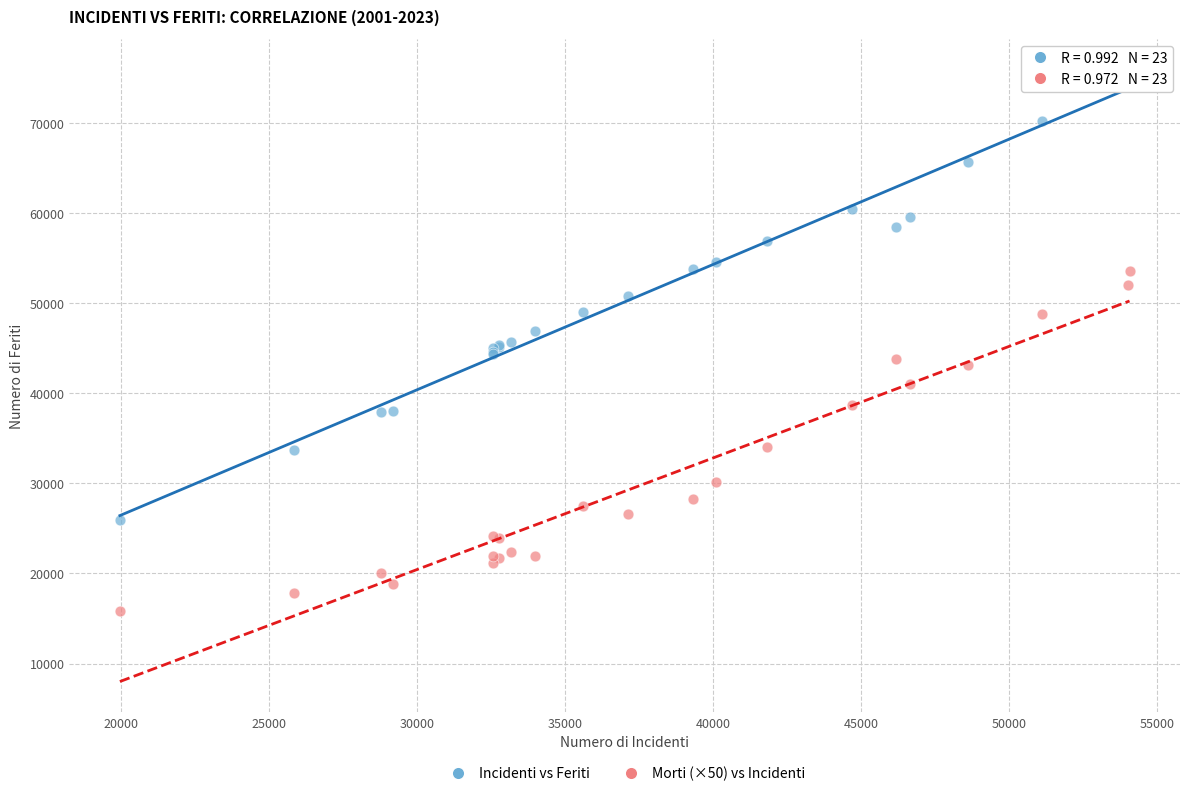

Which series has the largest Y range (max minus min)?

Incidenti vs Feriti